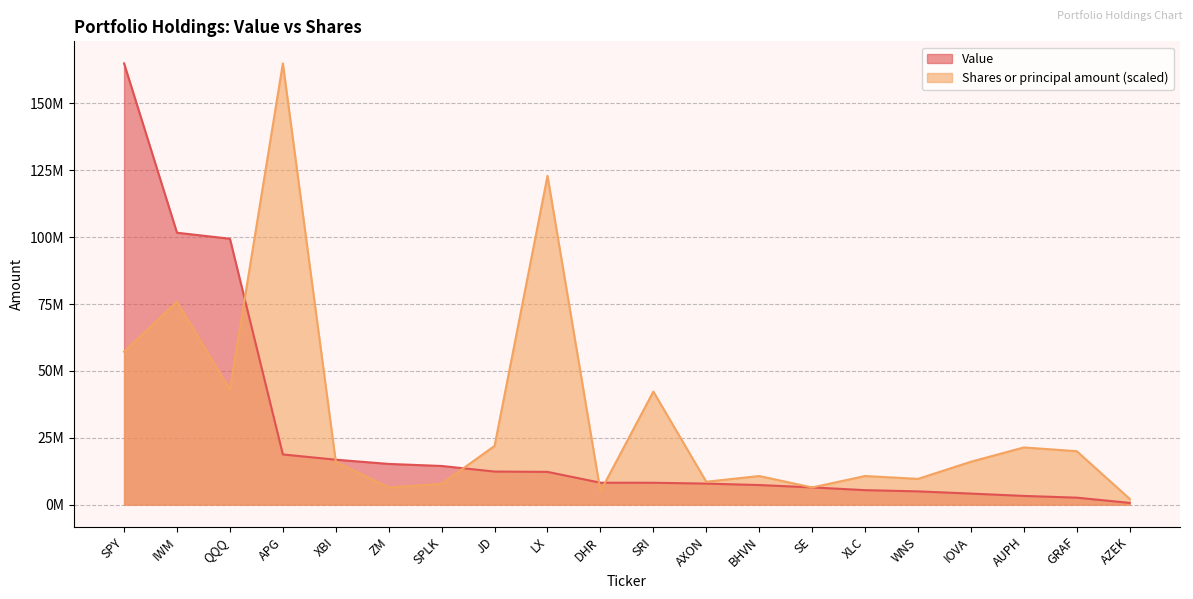

At how many categories does at least one series exceed 46797325?

5